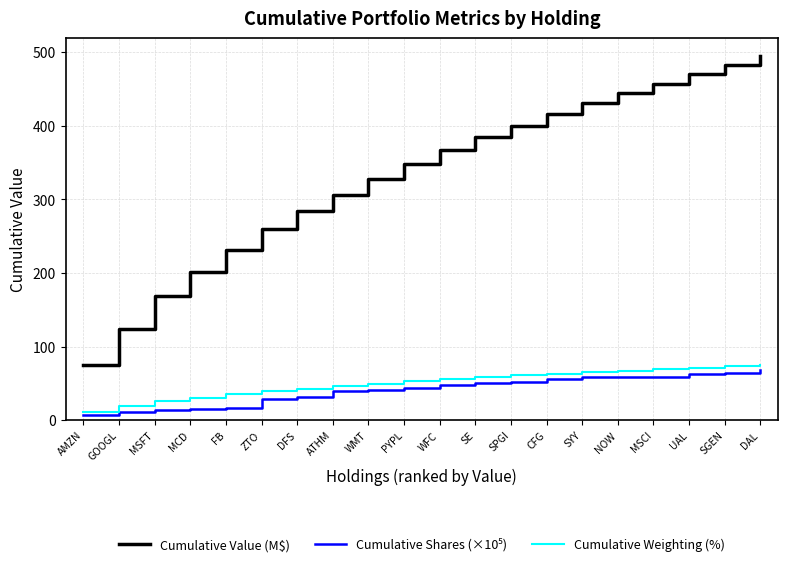

Is it true that Cumulative Weighting (%) equals 35.1 at FB?

True